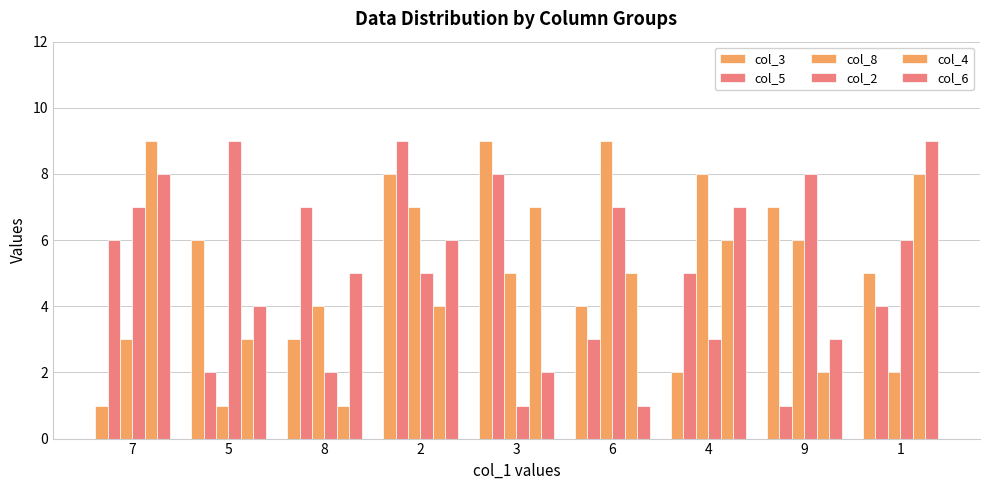

Rank the series at 9 from highest to lowest value.

col_2, col_3, col_8, col_6, col_4, col_5